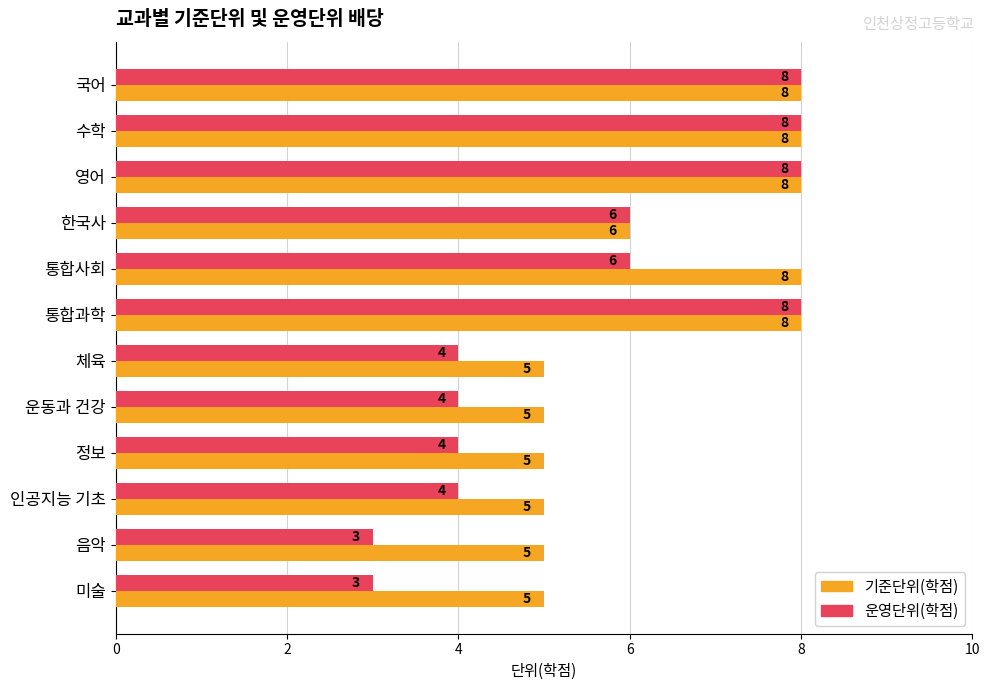

Rank the series at 운동과 건강 from highest to lowest value.

기준단위(학점), 운영단위(학점)